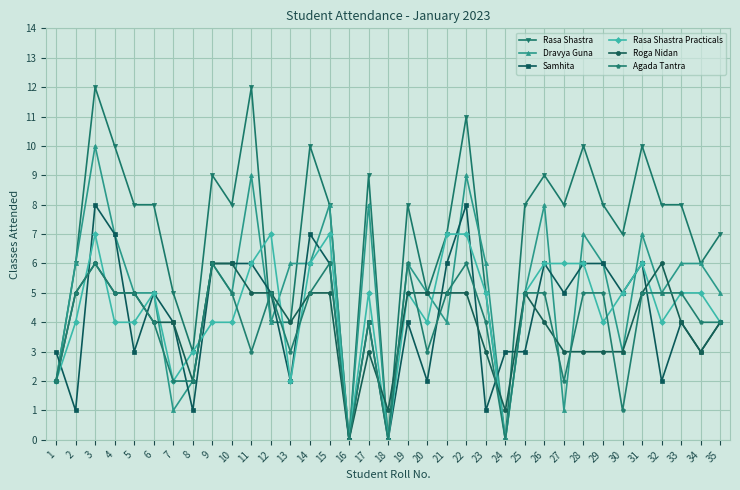

What is the average value of the Samhita series?

4